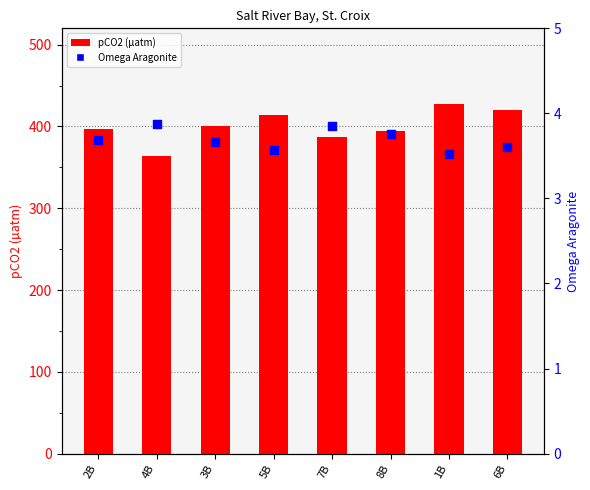

Which series has the widest spread of Y values?

pCO2 (µatm)